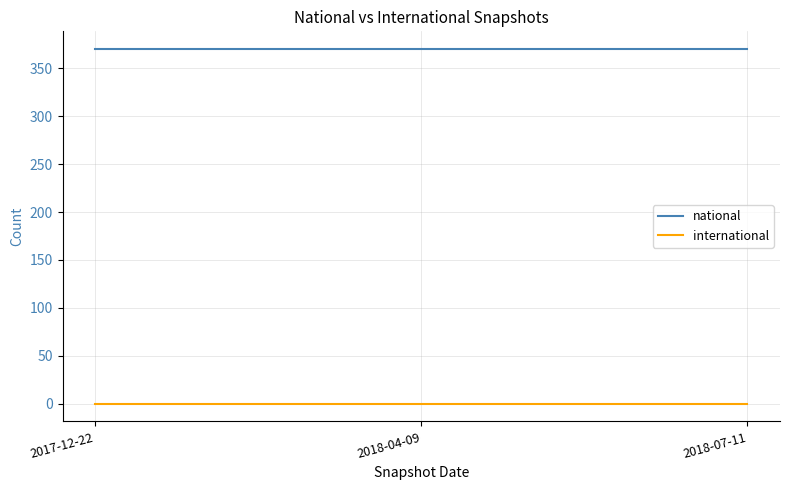

How many lines are shown in the chart?

2